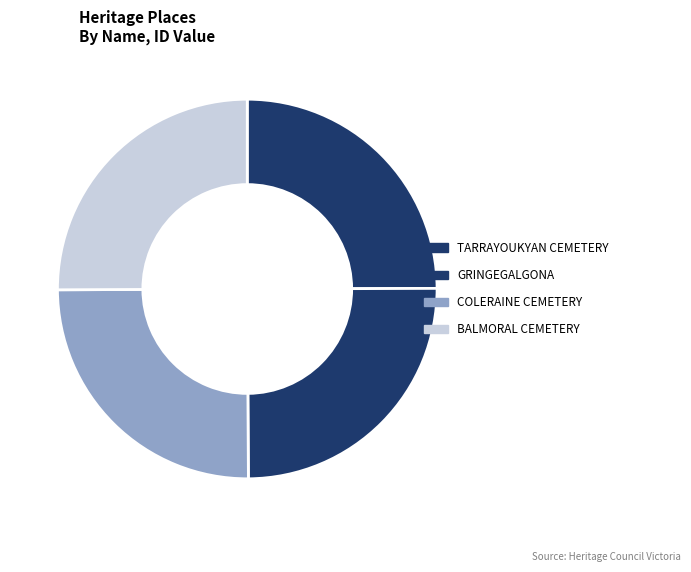

Approximately how many times larger is the value at BALMORAL CEMETERY compared to COLERAINE CEMETERY?

1.0